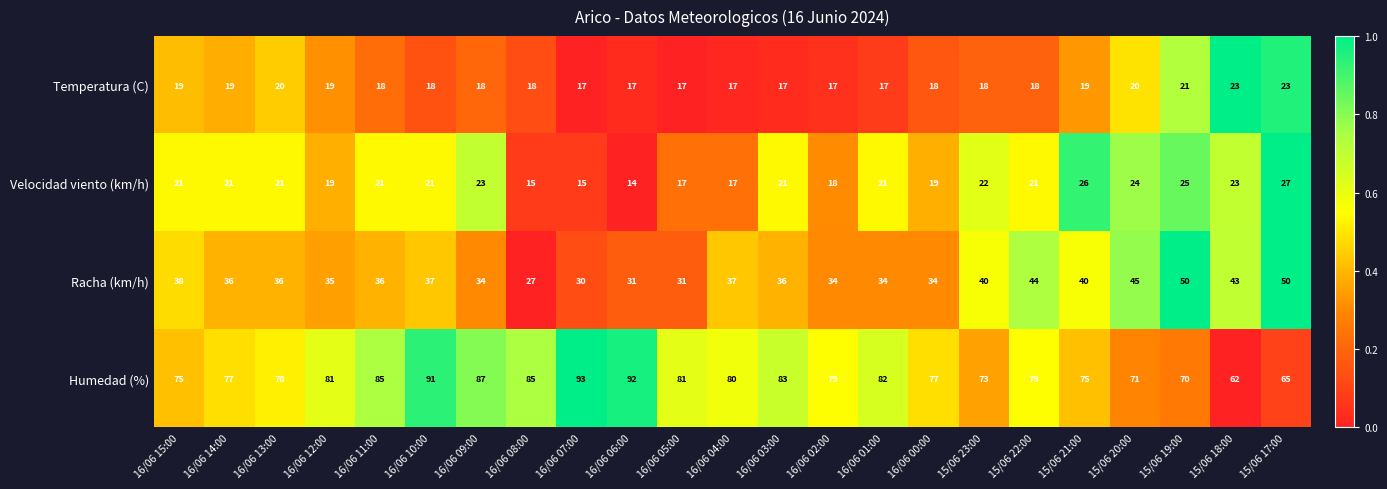

What is the total value across all series at 15/06 19:00?

166